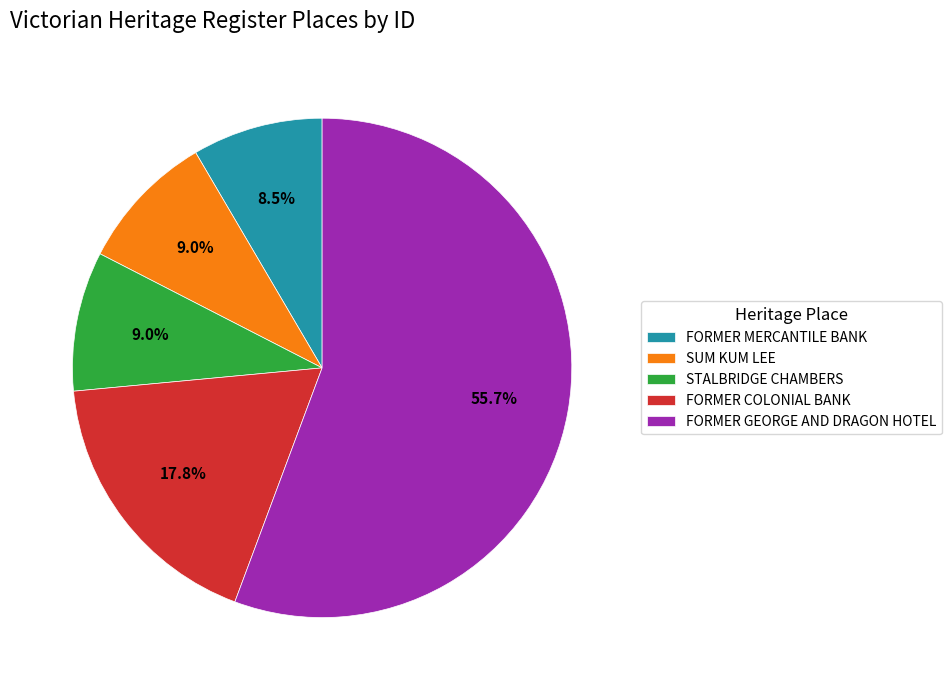

What is the largest slice in the pie chart?

FORMER GEORGE AND DRAGON HOTEL